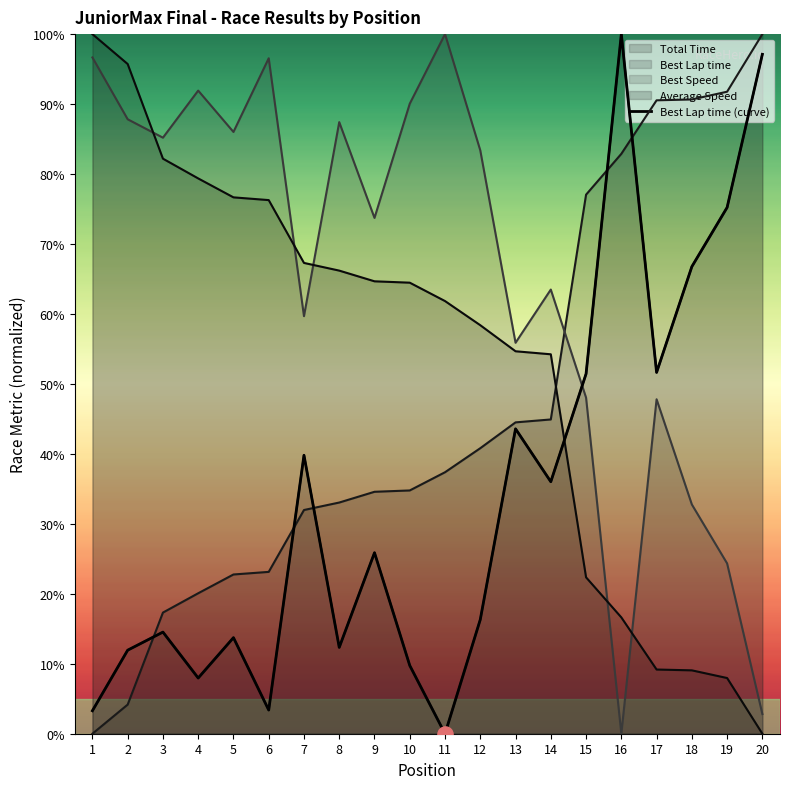

Between 10 and 19, which is larger?

19